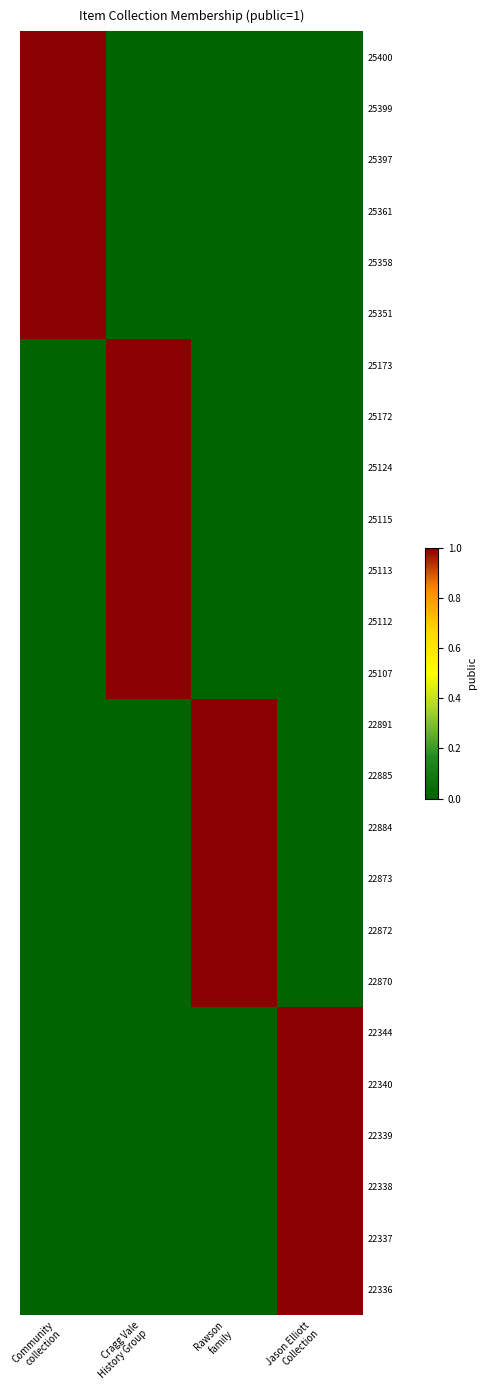

Rank the series at Jason Elliott Collection from highest to lowest value.

22344, 22340, 22339, 22338, 22337, 22336, 25400, 25399, 25397, 25361, 25358, 25351, 25173, 25172, 25124, 25115, 25113, 25112, 25107, 22891, 22885, 22884, 22873, 22872, 22870